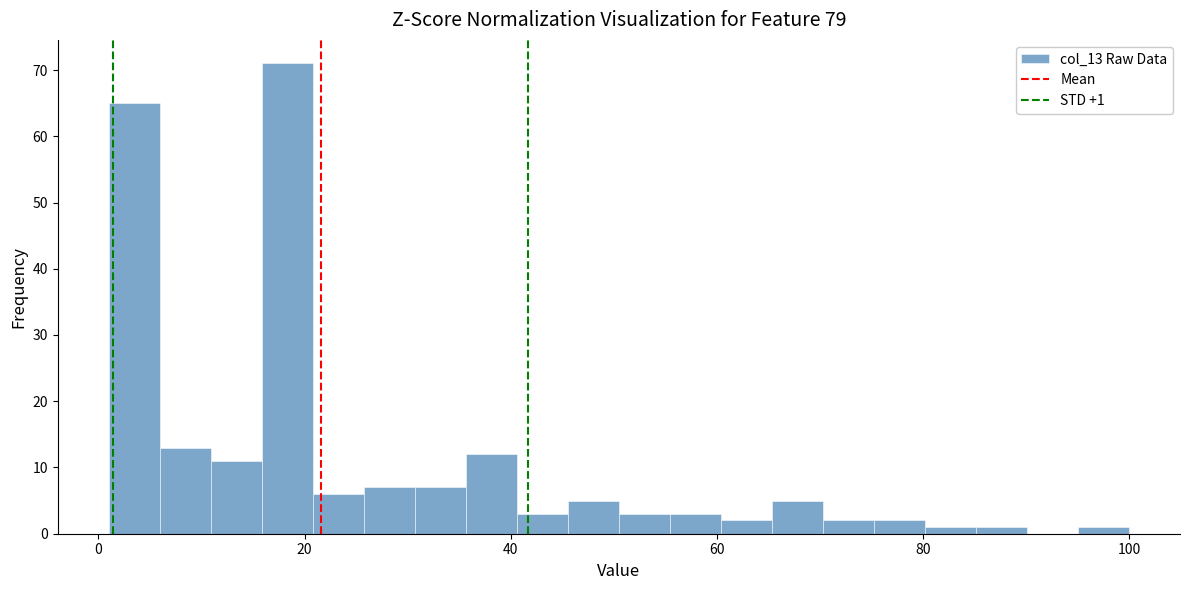

Read against the x-axis, roughly where is the centre of the tallest bar?

18